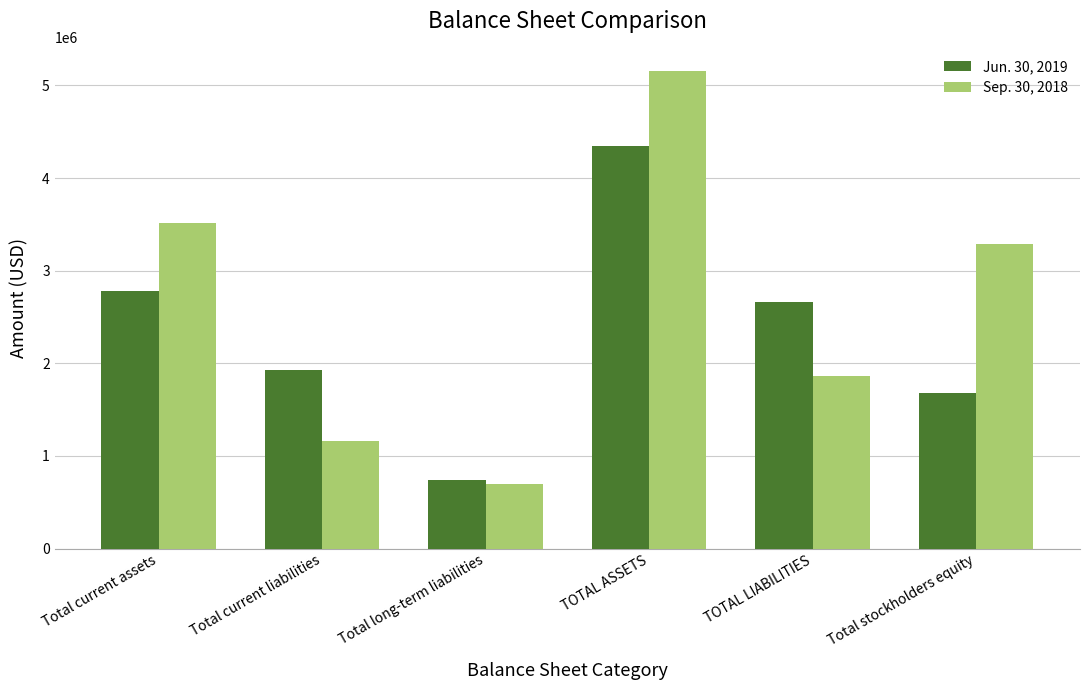

At which category is the sum across all series the highest?

TOTAL ASSETS